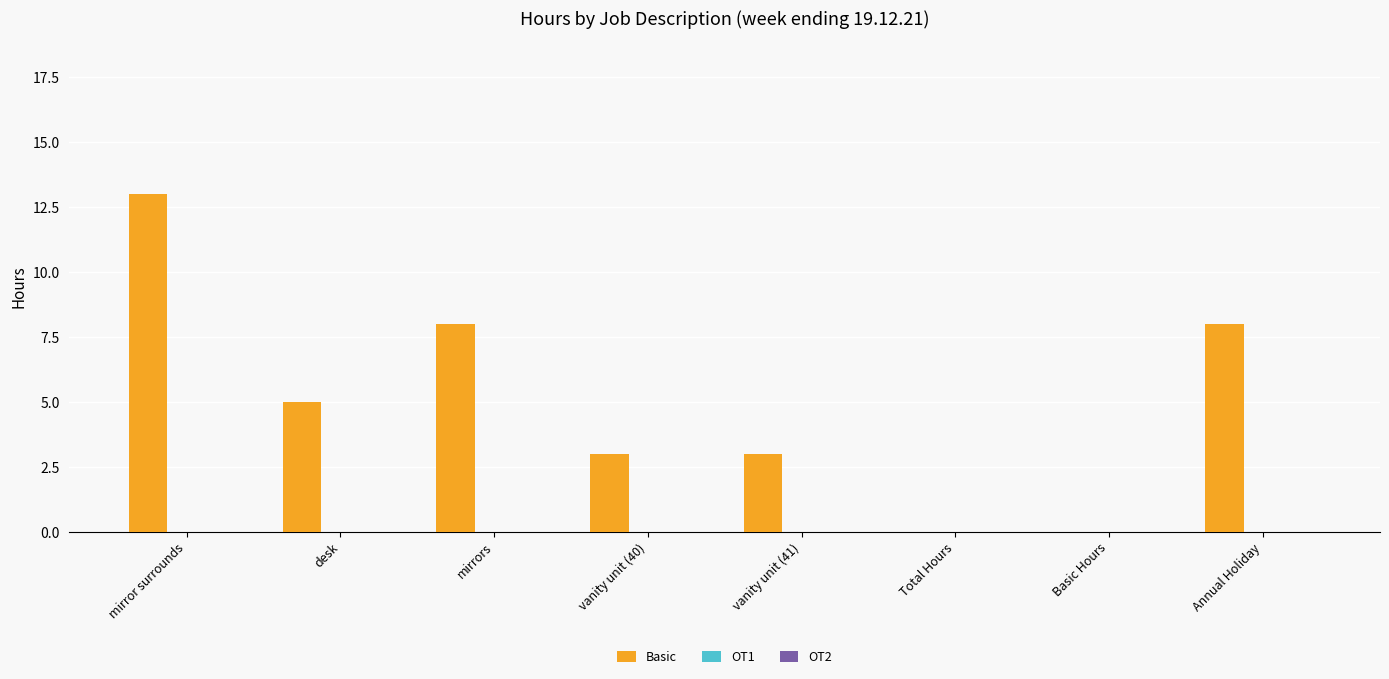

What is the maximum value shown in the chart?

13